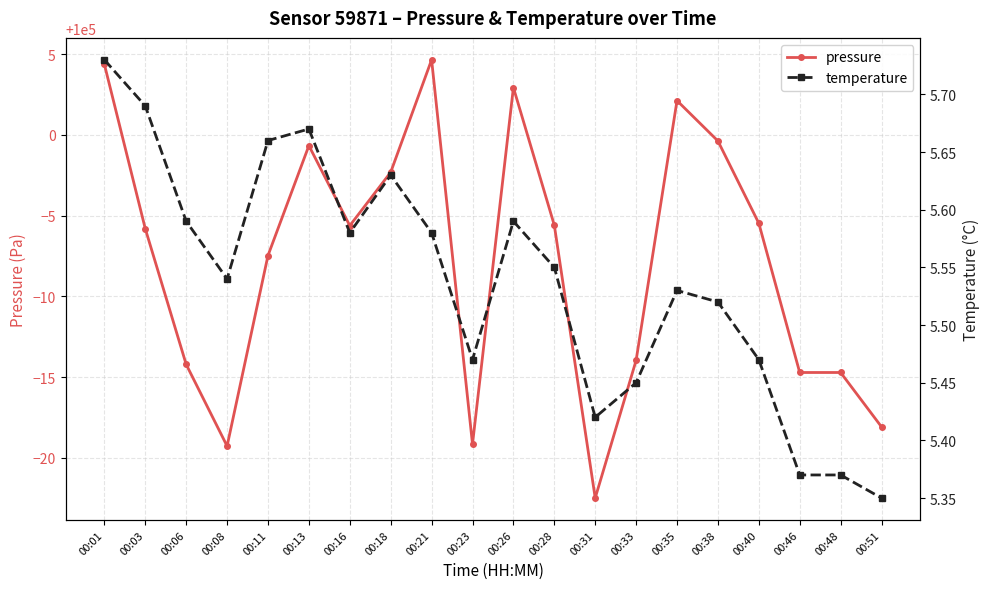

What is the difference between the maximum and minimum values in the temperature series?

0.4